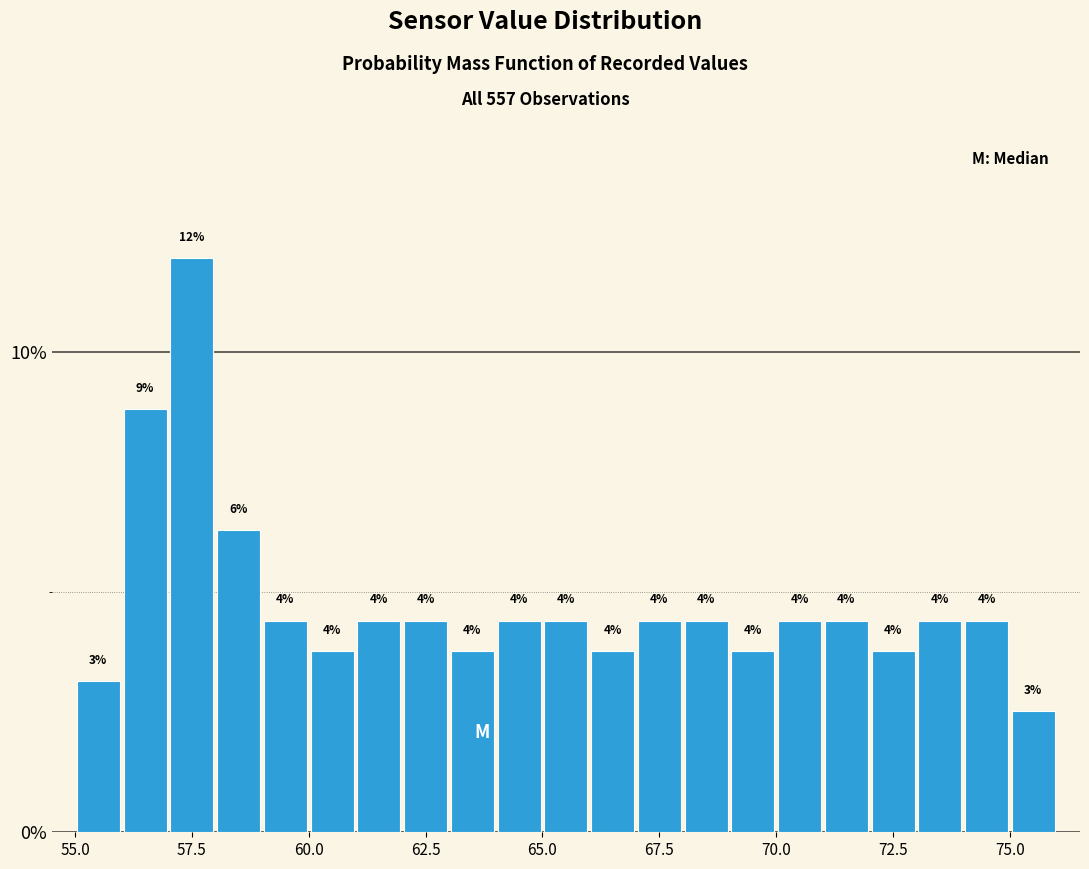

Around what value on the x-axis is the tallest bar? Give the approximate position of its centre, as read against the axis.

57.5